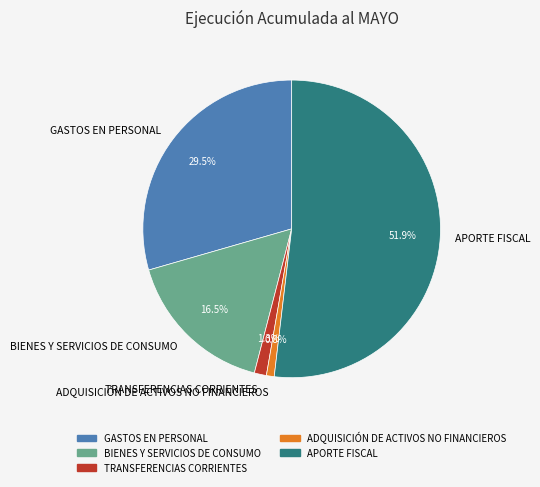

What is the largest slice in the pie chart?

APORTE FISCAL